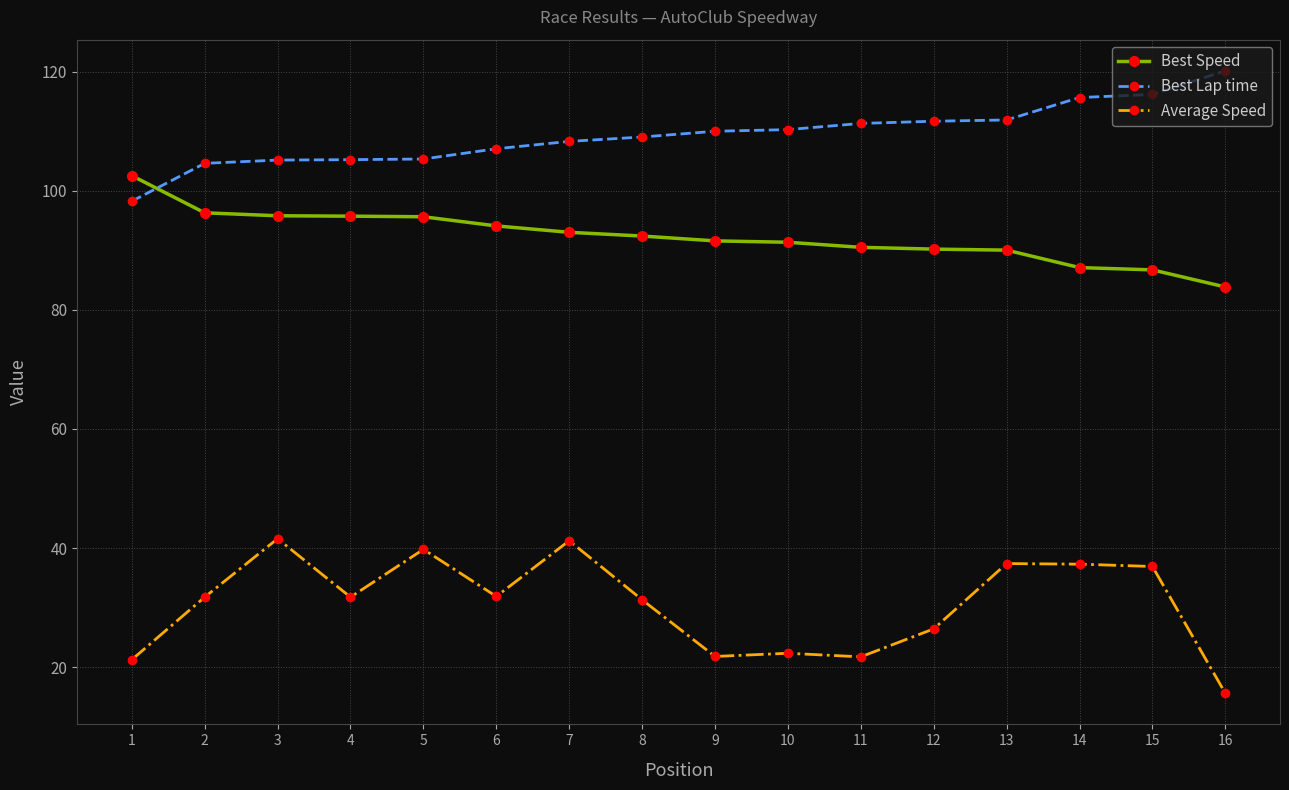

Is this an area chart (filled region under the line)?

No